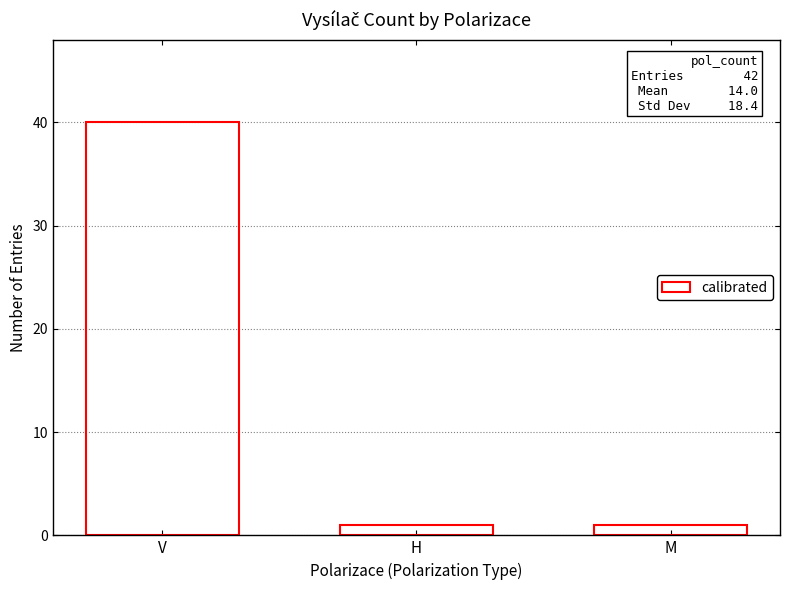

Reading left to right, extract all data points from this chart.

40	1	1